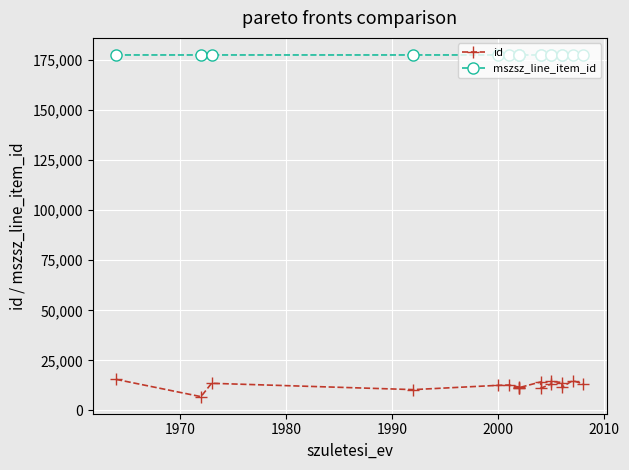

What is the average value of the mszsz_line_item_id series?

177487